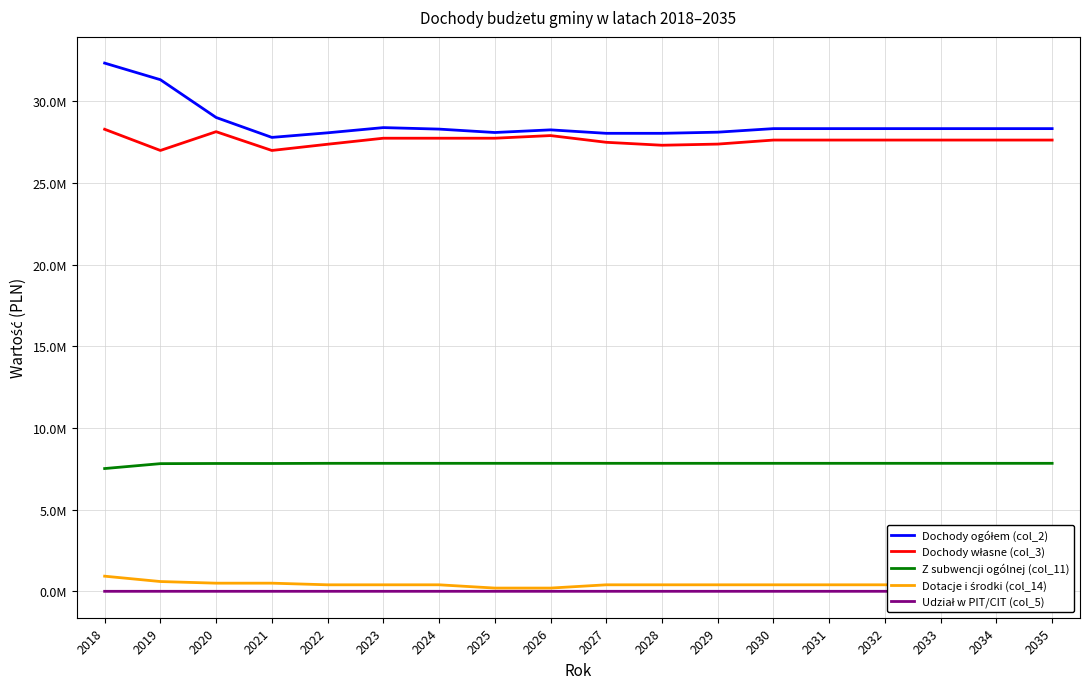

List the labels in order of Dochody ogółem (col_2) value, smallest first.

2021, 2027, 2028, 2022, 2025, 2029, 2026, 2024, 2030, 2031, 2032, 2033, 2034, 2035, 2023, 2020, 2019, 2018